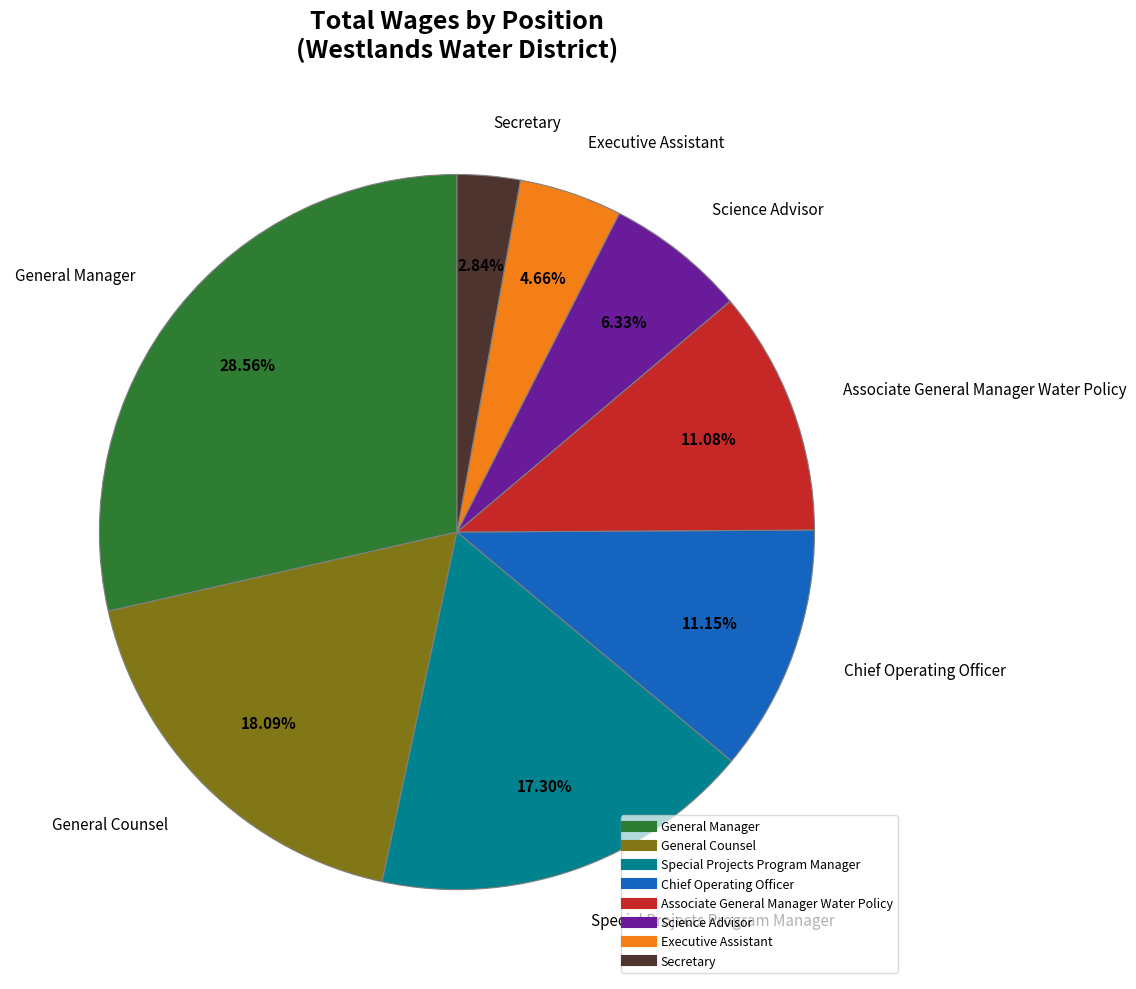

How much of the chart is everything except Special Projects Program Manager?

82.7%